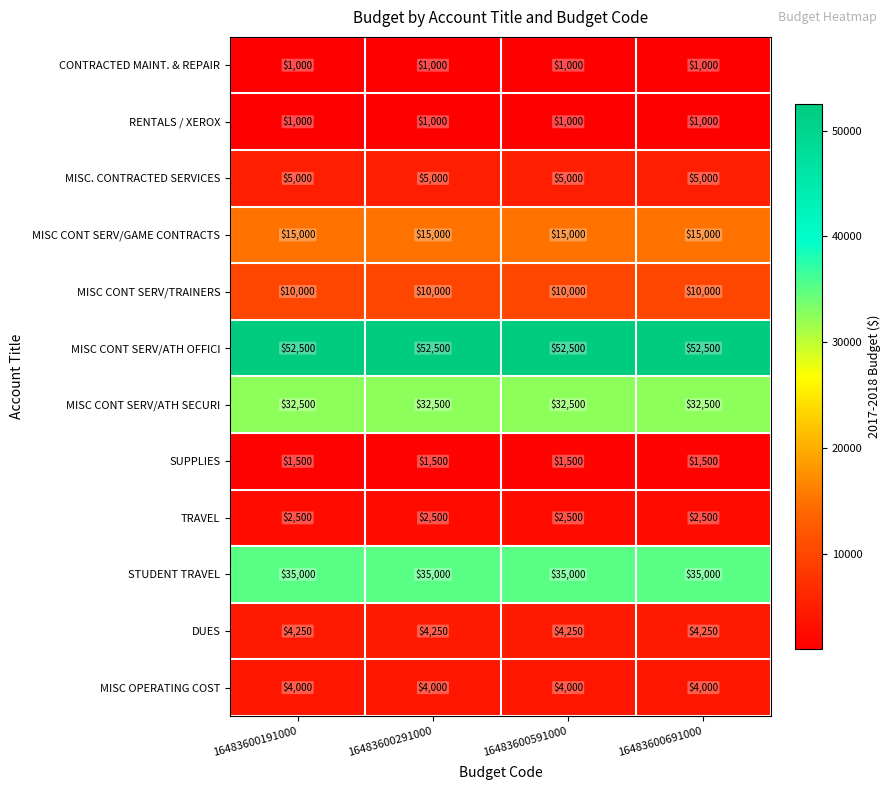

What is the total value across all series at 16483600591000?

164250